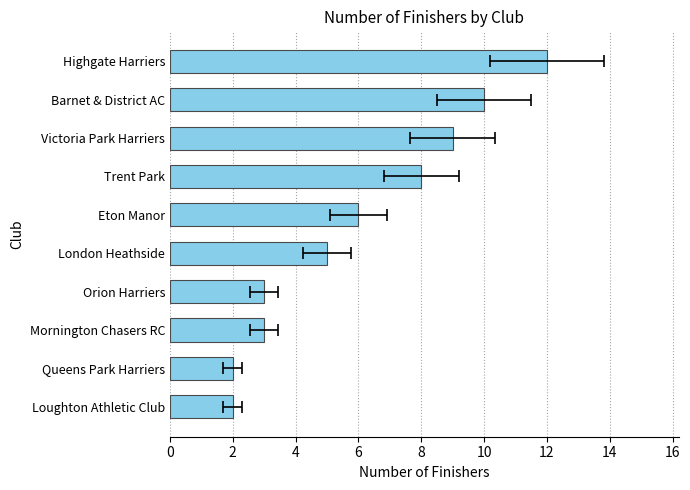

Does the chart contain stacked bars?

No